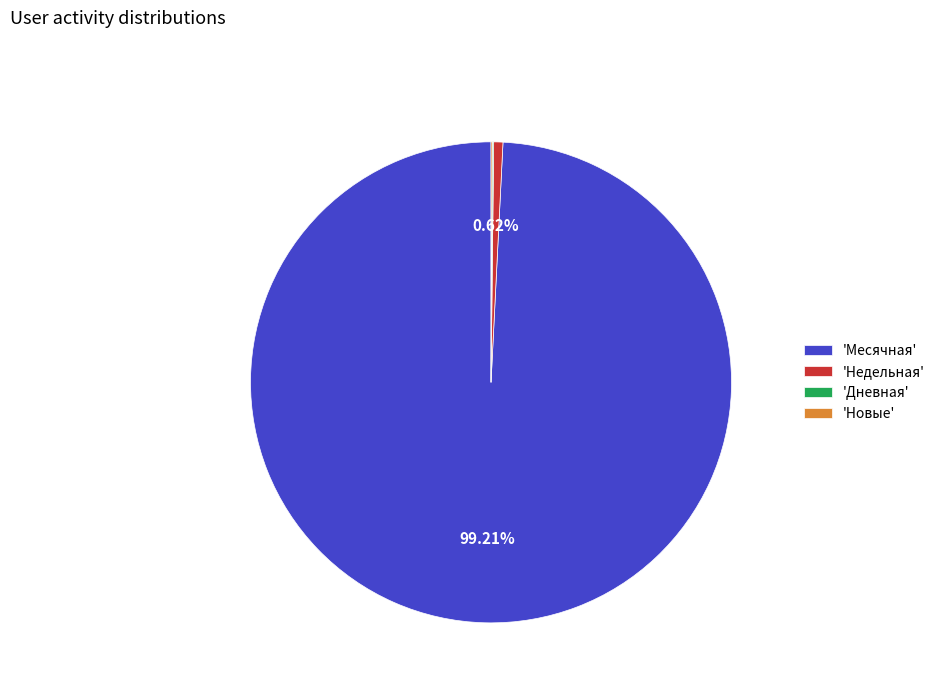

Is 'Недельная' the majority of the pie?

No